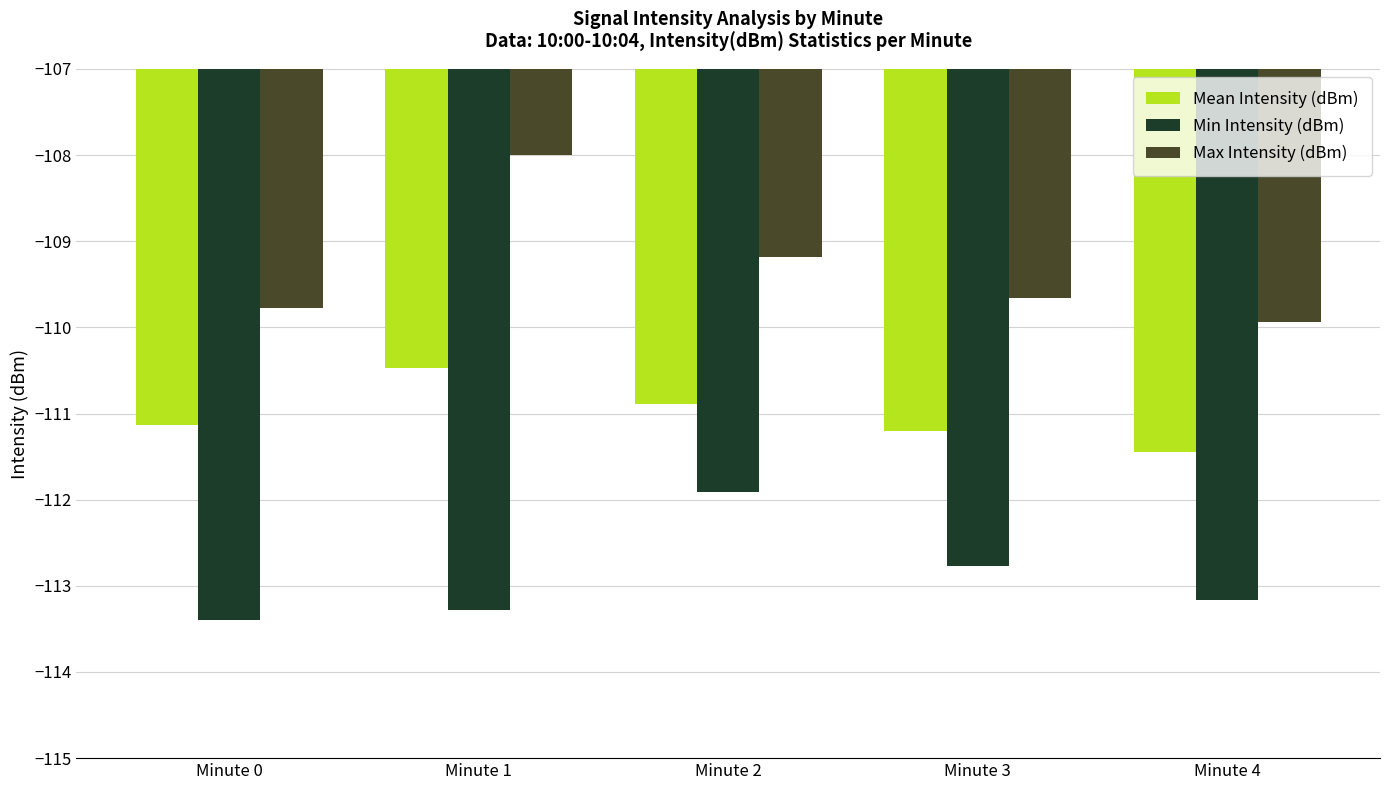

At Minute 1, list the series in order from largest to smallest.

Max Intensity (dBm), Mean Intensity (dBm), Min Intensity (dBm)